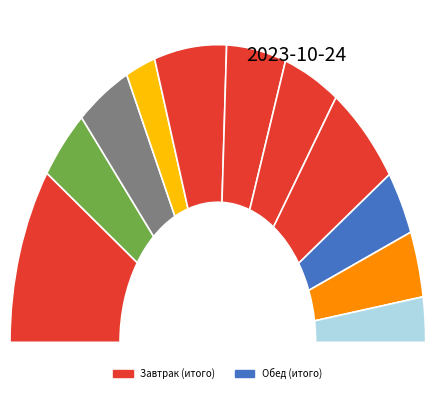

Is it true that Завтрак is 40% of the pie?

True